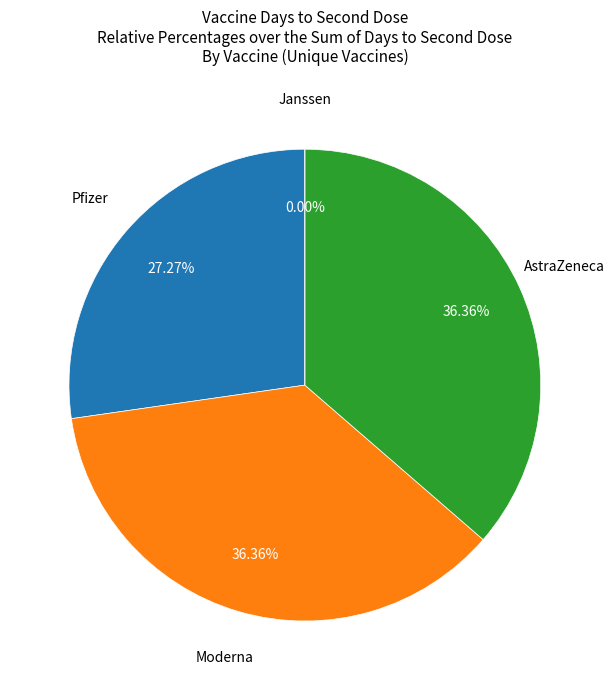

Count the number of slices in the pie.

4